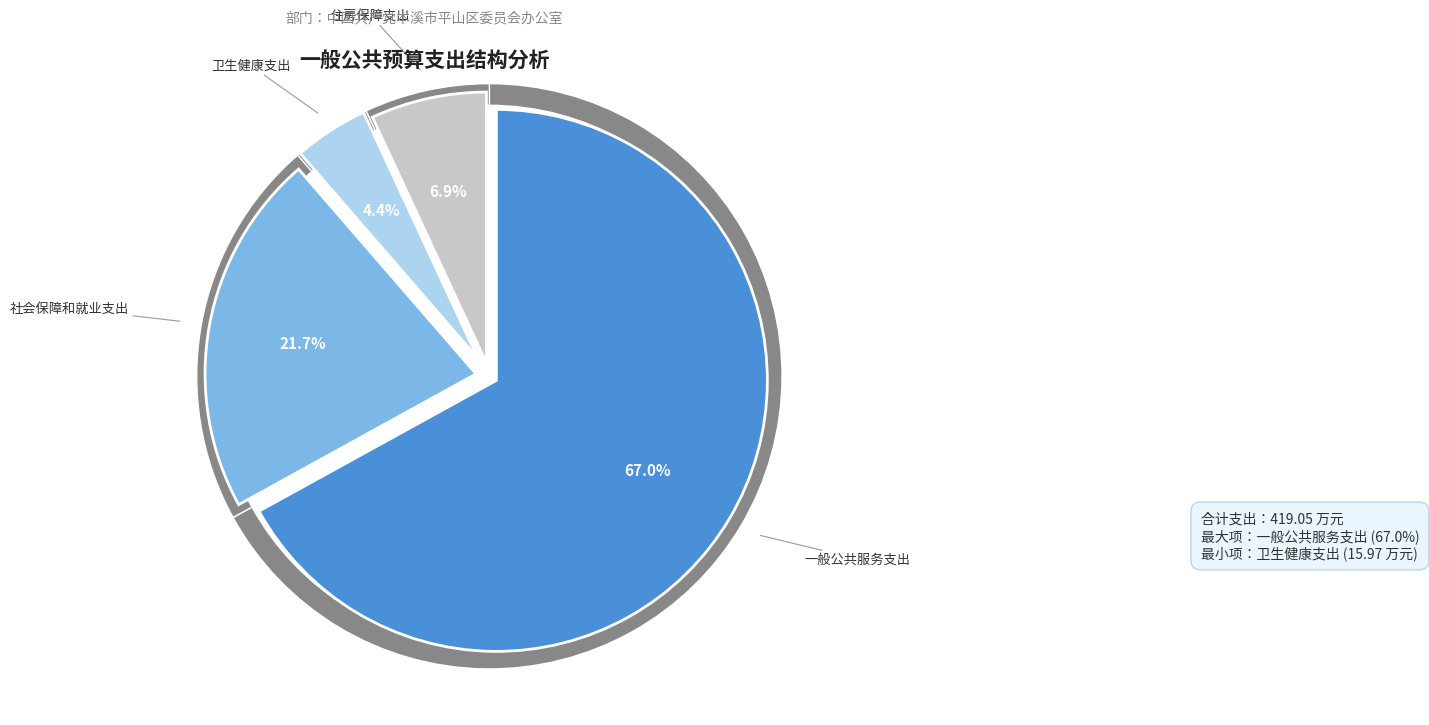

To the nearest percent, what is the difference between the largest and smallest slice percentages?

63%